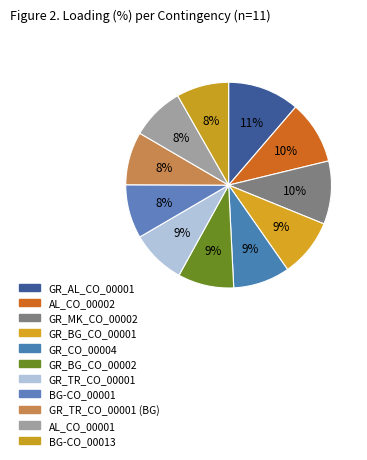

True or false: GR_CO_00004 accounts for 9% of the total.

True